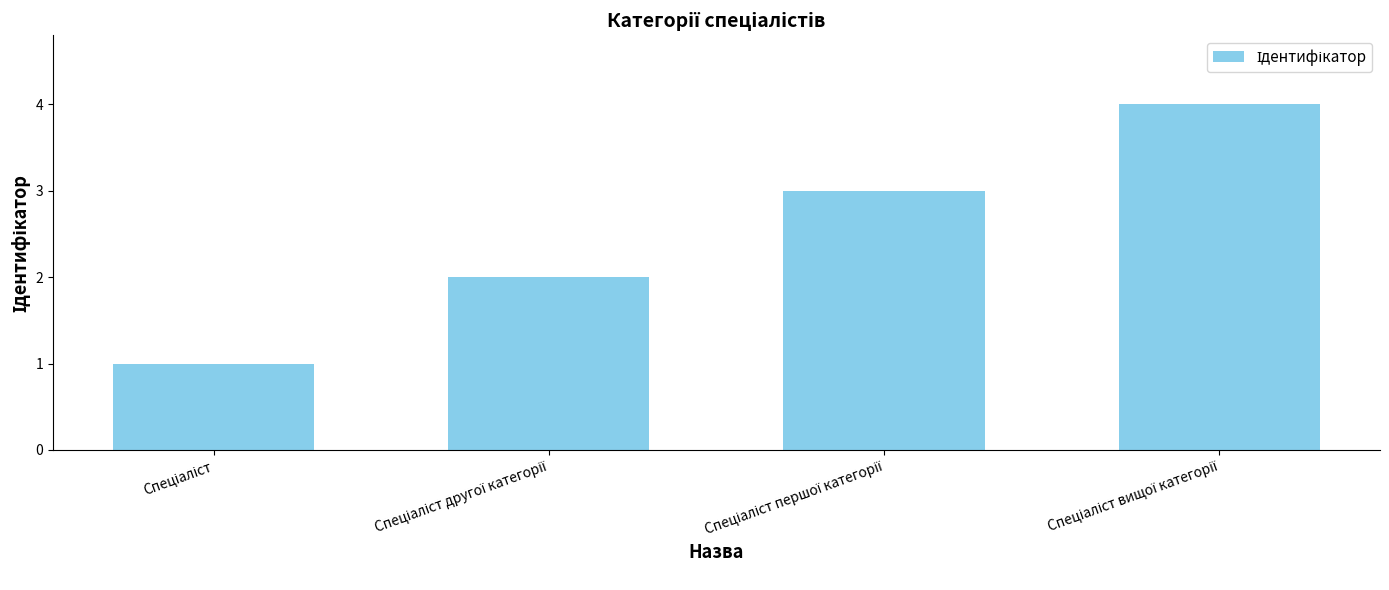

How many series are shown in this chart?

1